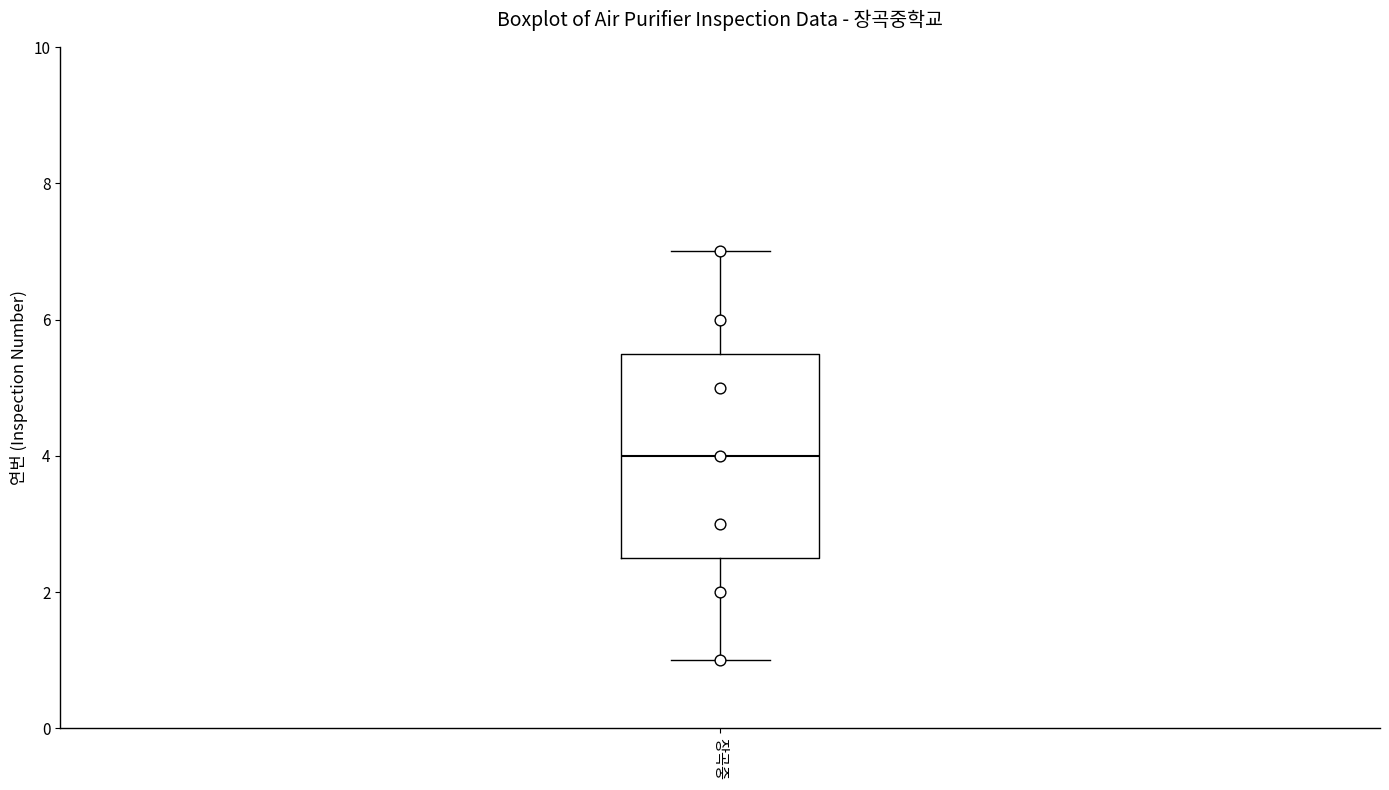

Where does the median line of the box for 장곡중 sit on the y-axis? The values are not printed on the chart, so give them approximately, as read against the axis.

4.0